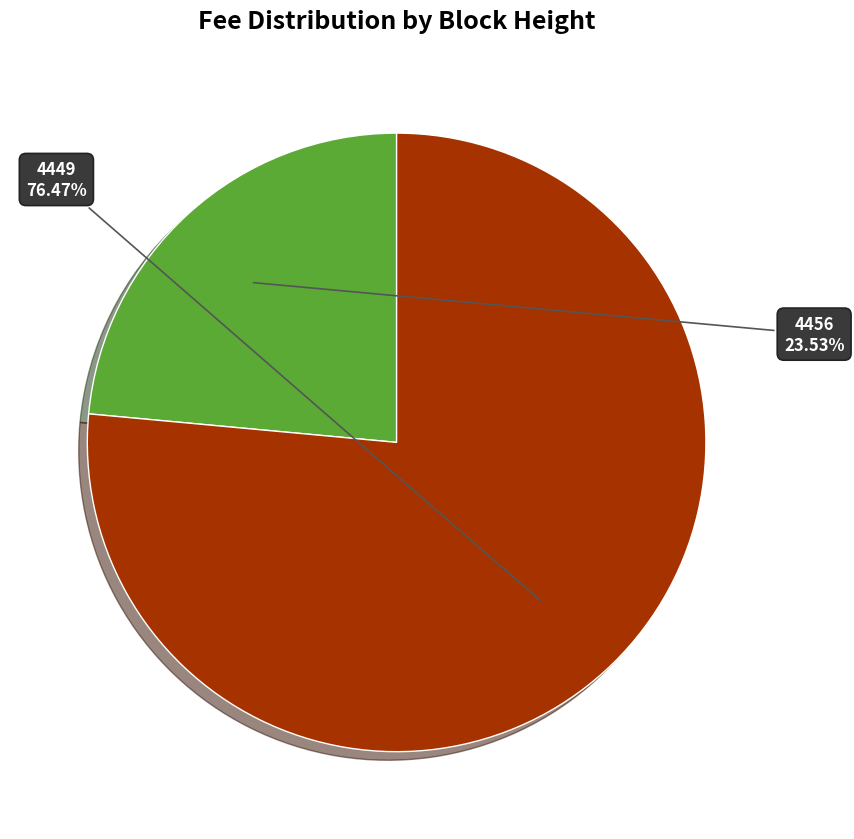

To the nearest percent, what is the difference between the largest and smallest slice percentages?

53%